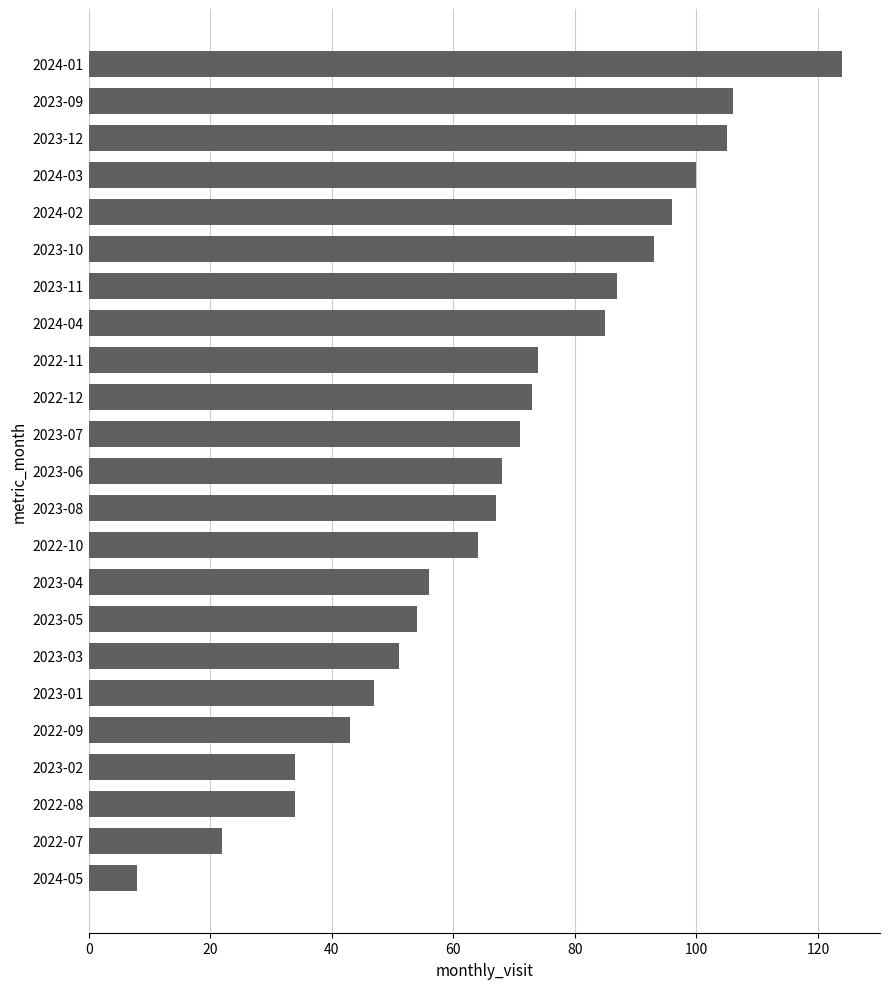

Are the bars grouped side by side (vs. stacked)?

No